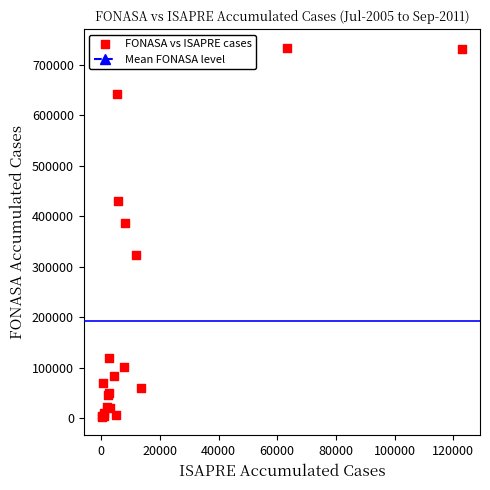

What Y value in the scatter plot is closest to 368435?

385997